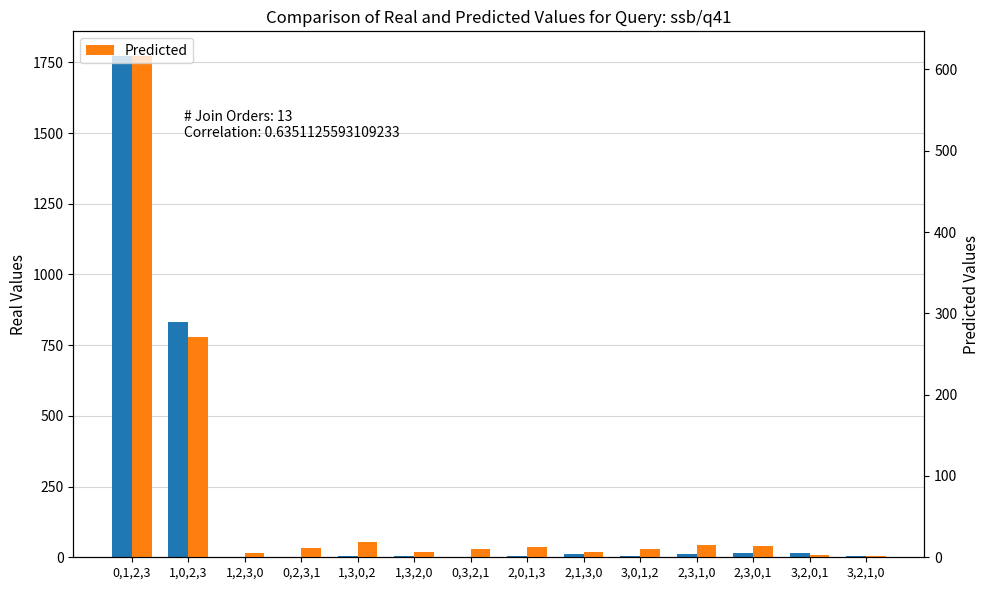

What is the difference between the maximum and minimum values in the Predicted series?

614